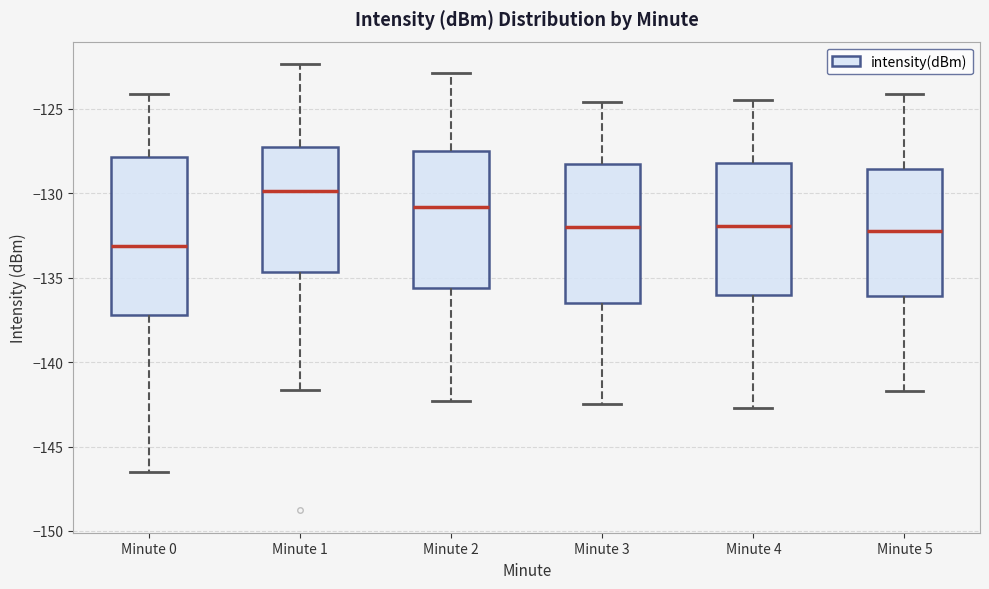

Comparing the boxes themselves (not the whiskers), which one is the tallest?

Minute 0